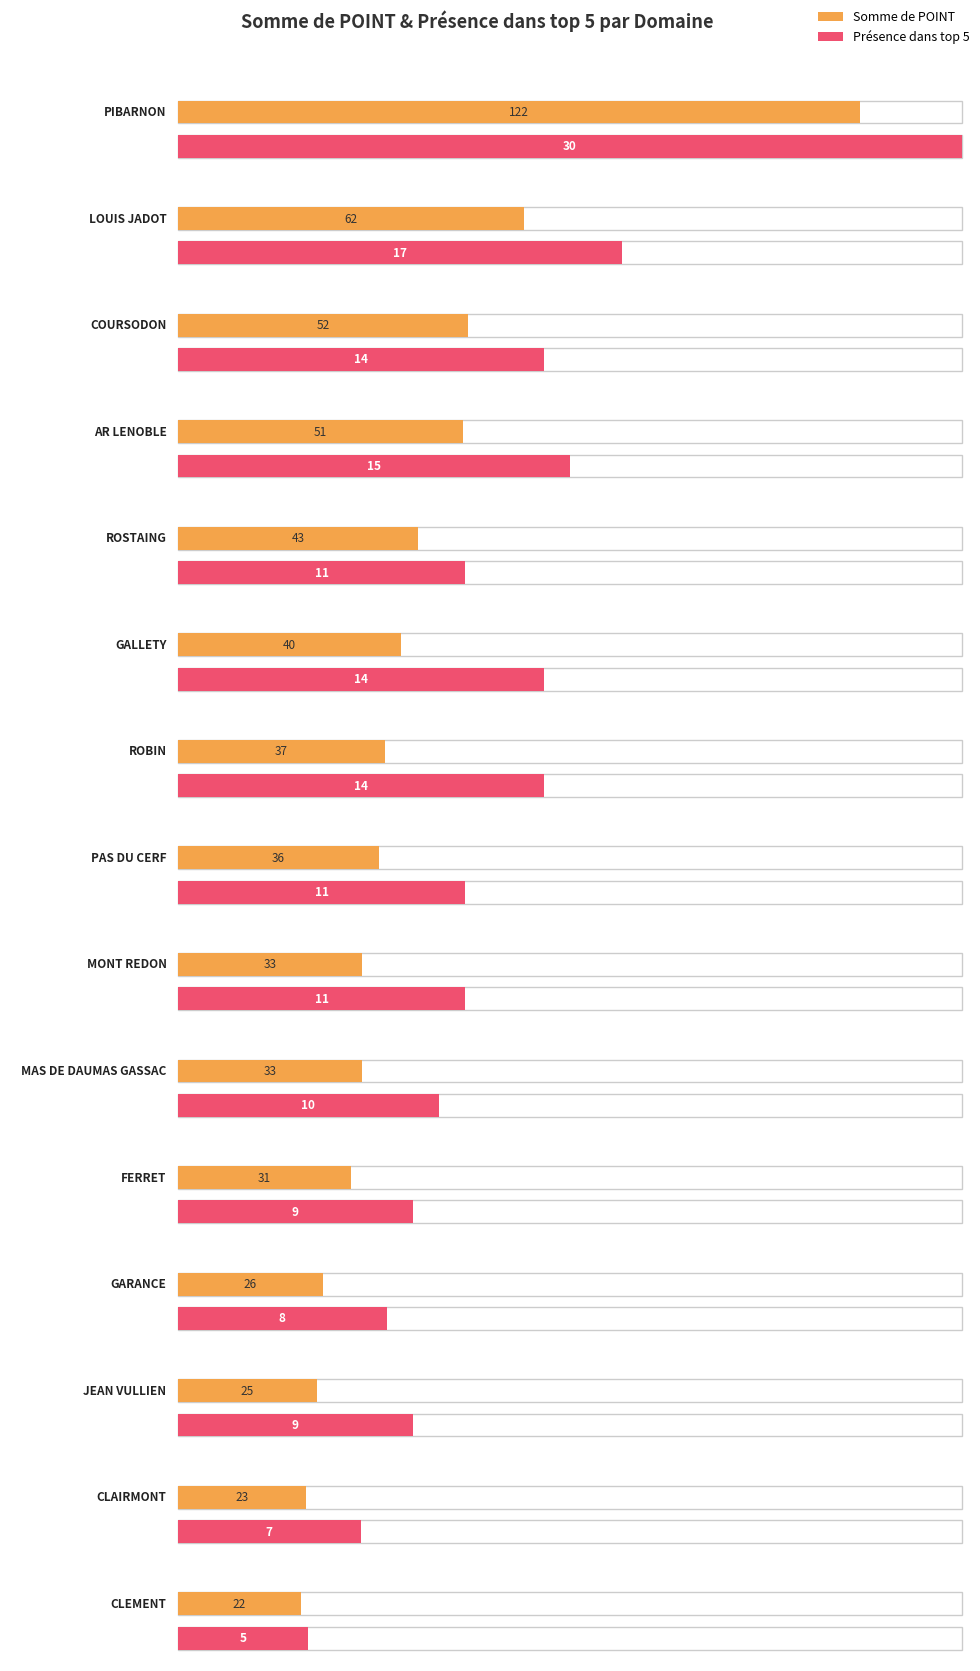

Rank the categories by value from highest to lowest.

PIBARNON, LOUIS JADOT, COURSODON, AR LENOBLE, ROSTAING, GALLETY, ROBIN, PAS DU CERF, MONT REDON, MAS DE DAUMAS GASSAC, FERRET, GARANCE, JEAN VULLIEN, CLAIRMONT, CLEMENT